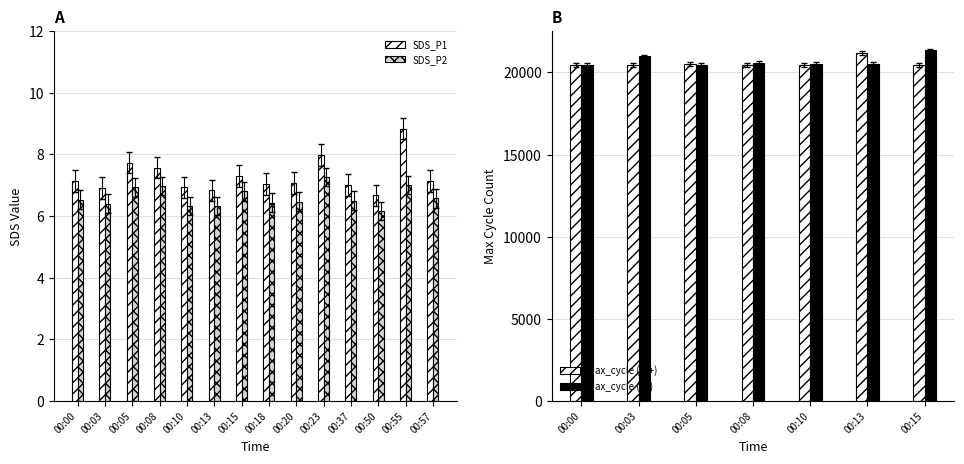

List the series in order of their peak value, highest first.

SDS_P1, SDS_P2